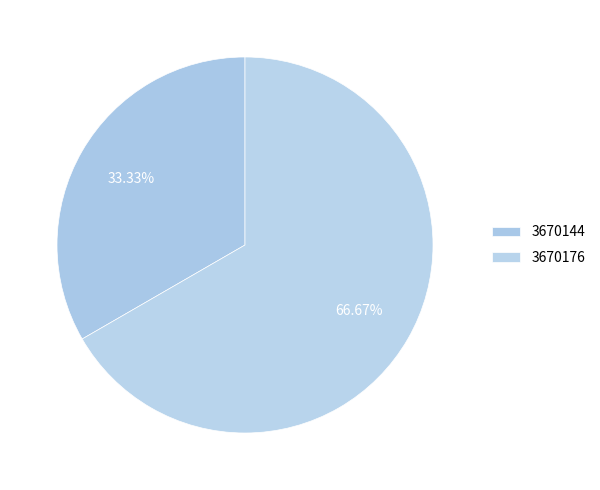

What is the majority slice?

3670176